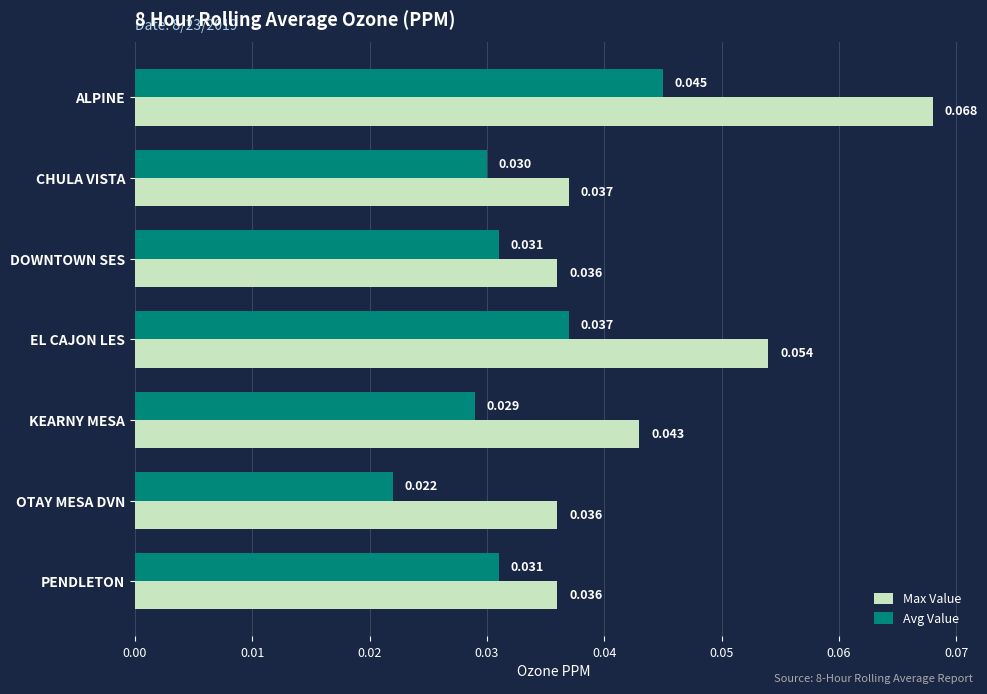

Rank the series by their maximum value, from highest to lowest.

Max Value, Avg Value